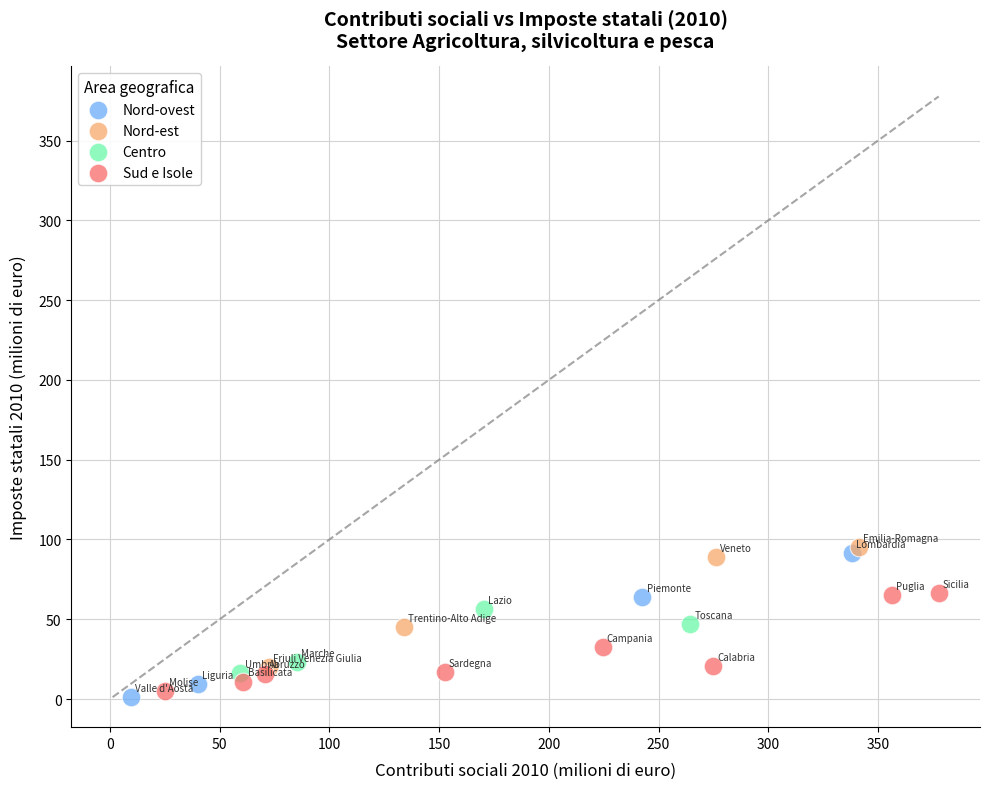

What are all the series names shown in the legend?

Nord-ovest, Nord-est, Centro, Sud e Isole